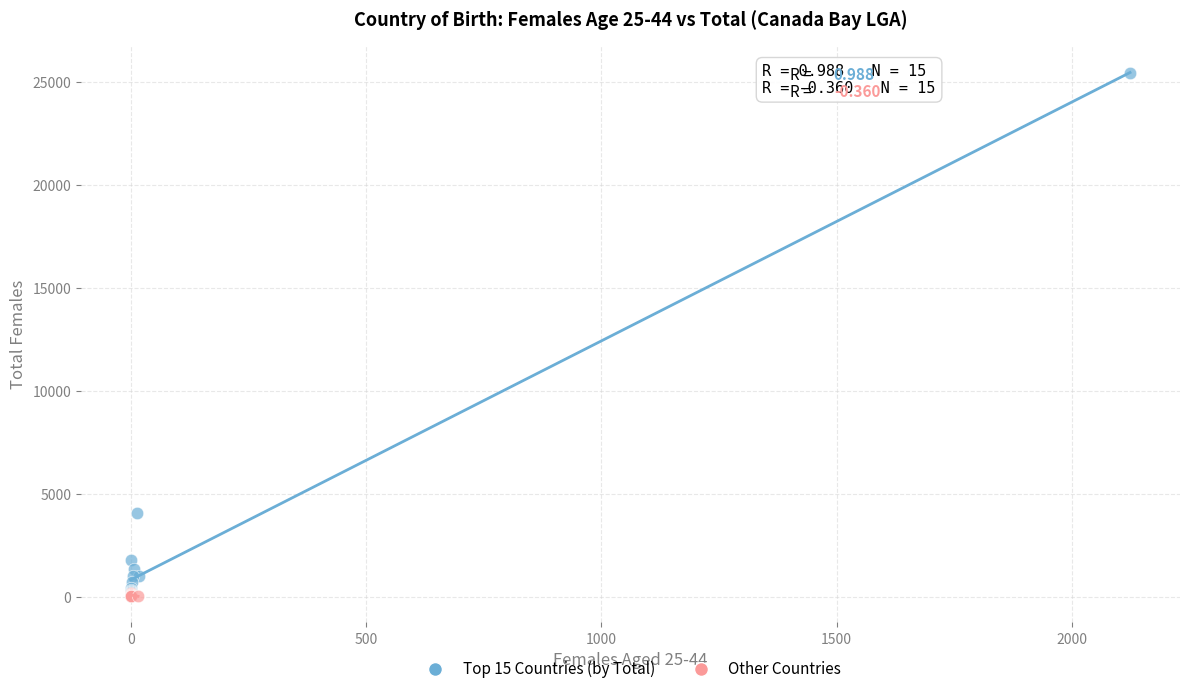

Which series has the largest Y range (max minus min)?

Top 15 Countries (by Total)